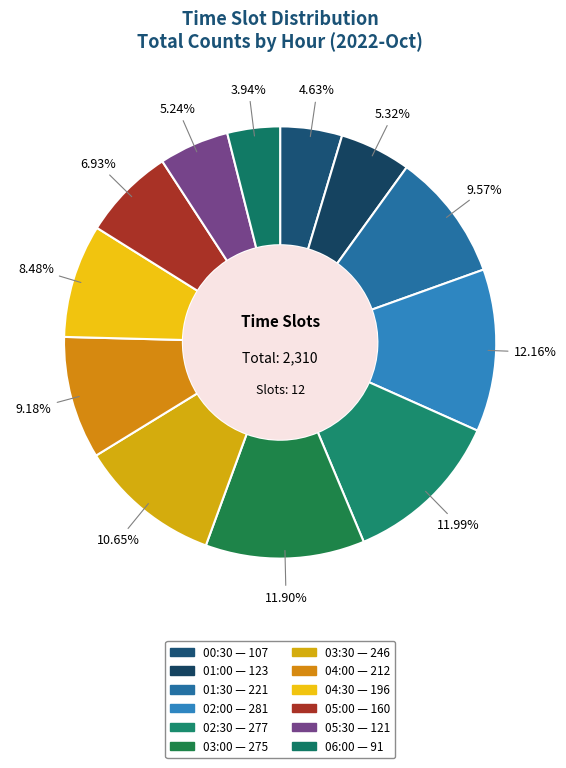

Is it true that 04:00 is 9% of the pie?

True